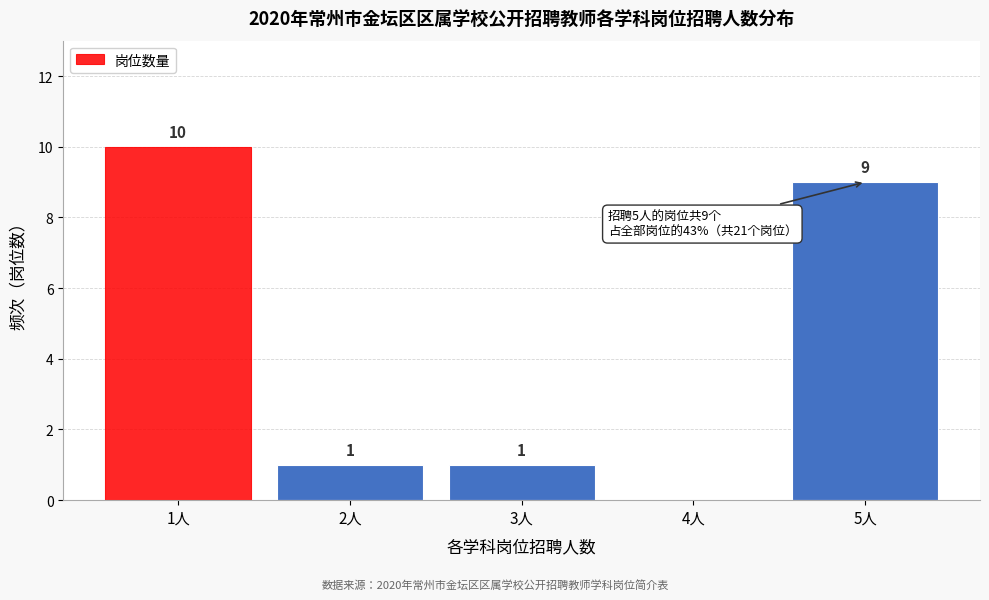

Reading left to right, transcribe all the data shown in this chart.

1人=10	2人=1	3人=1	4人=0	5人=9